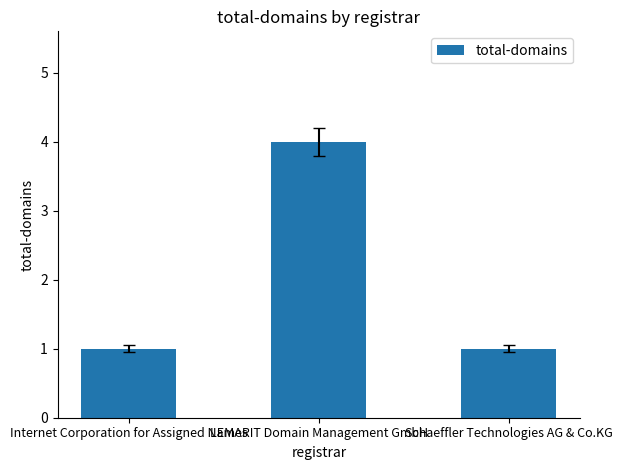

Are the bars horizontal?

No